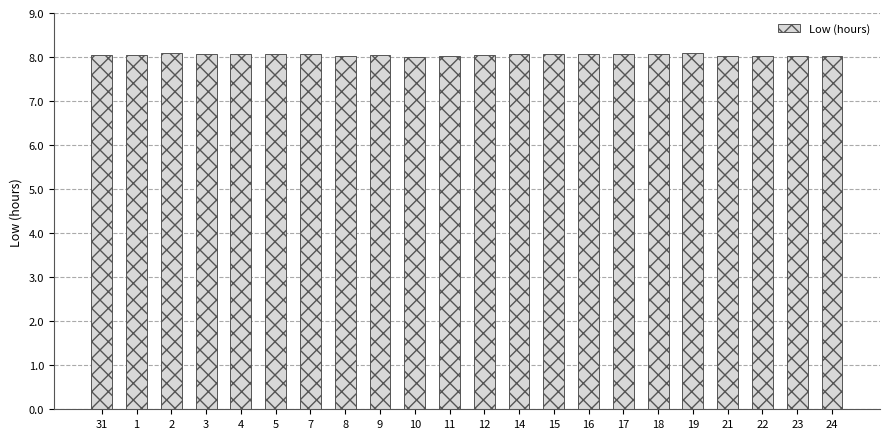

What is the ratio of the value at 17 to the value at 15?

1.0